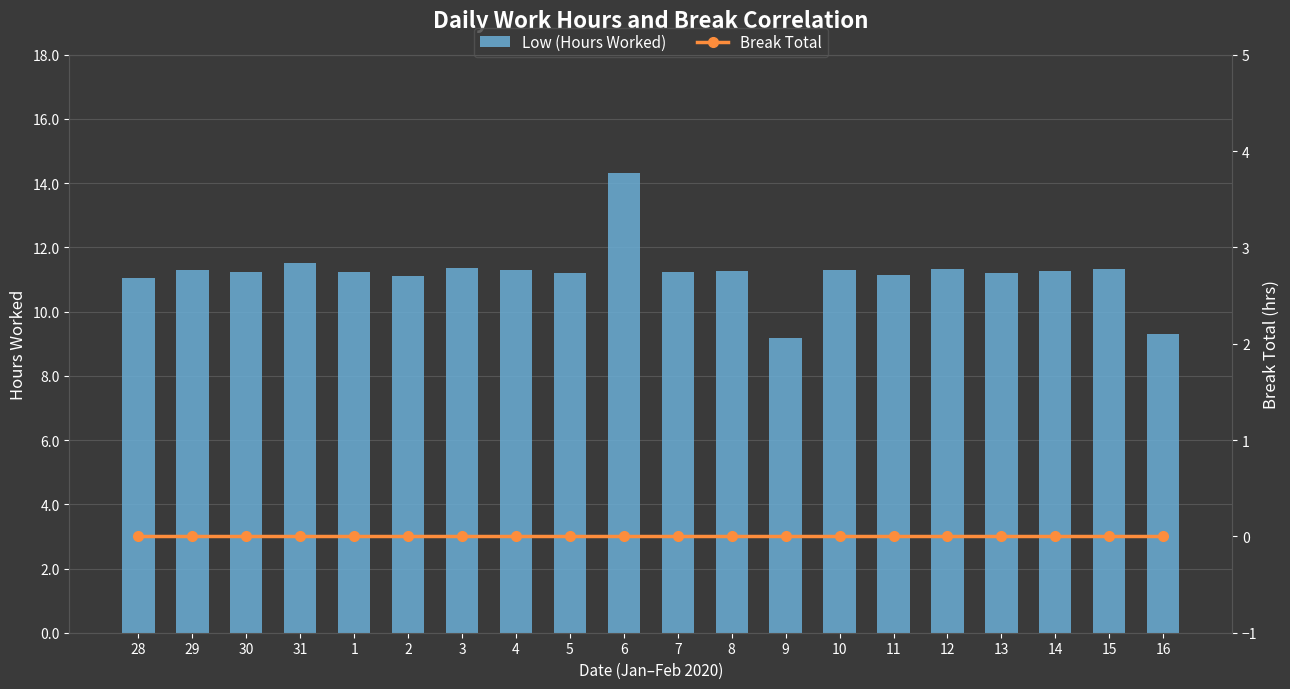

Which series has the largest total across all categories?

Low (Hours Worked)